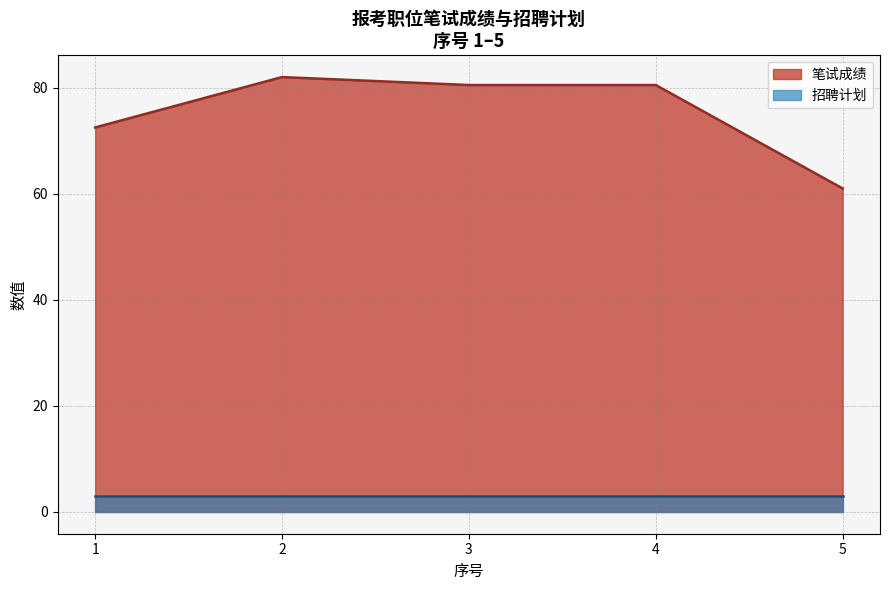

Count the number of data series in this chart.

2